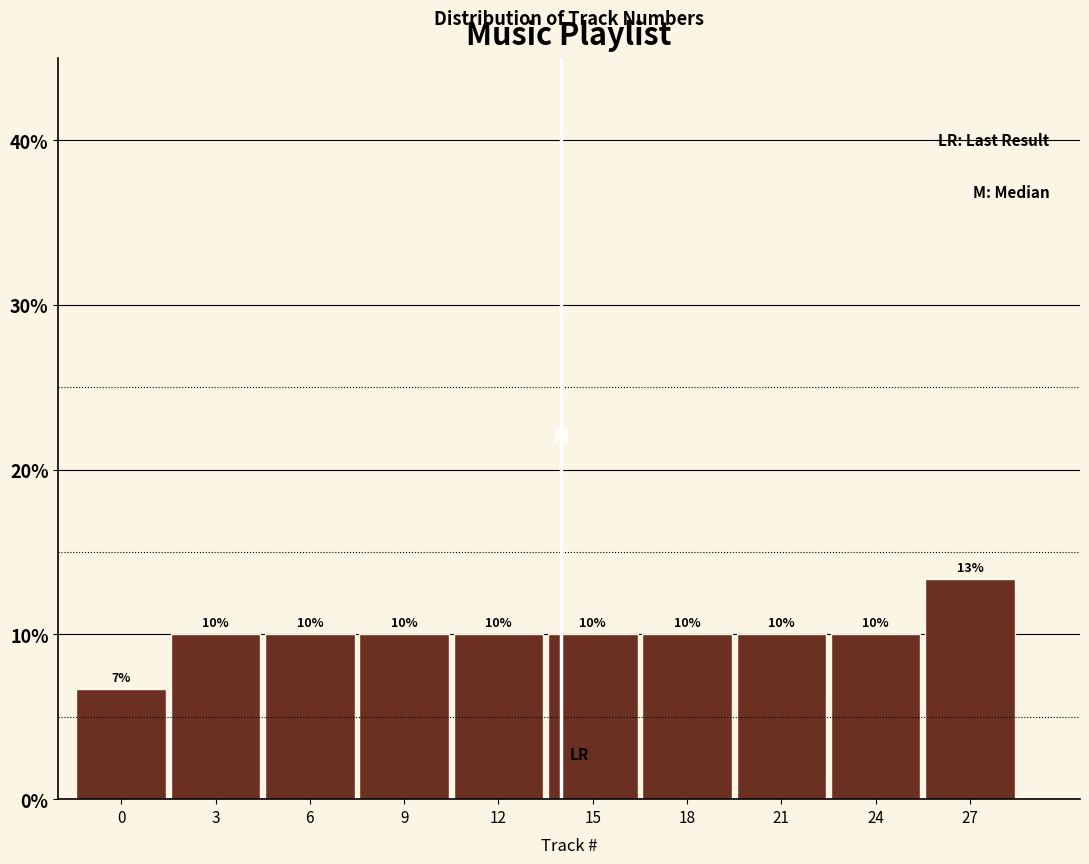

What is the value of the 10th bar from the left?

13.3